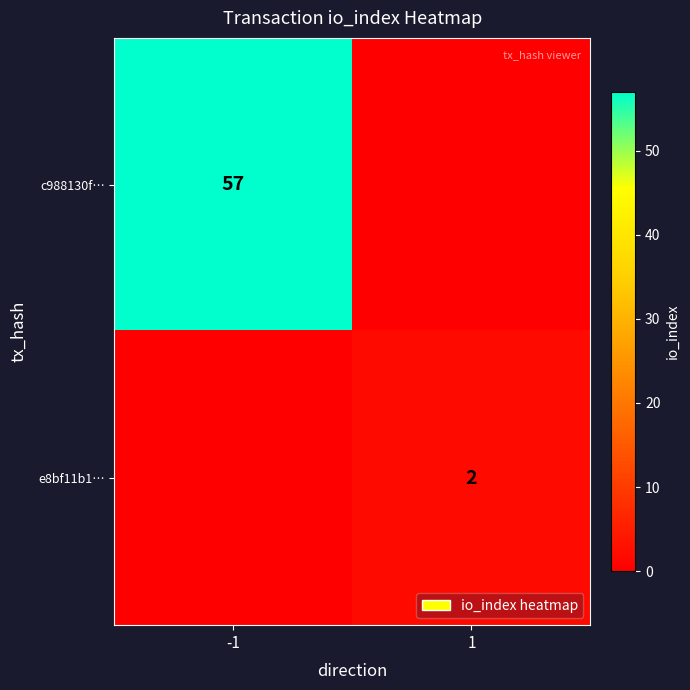

Is it true that c988130f… equals 35 at -1?

False